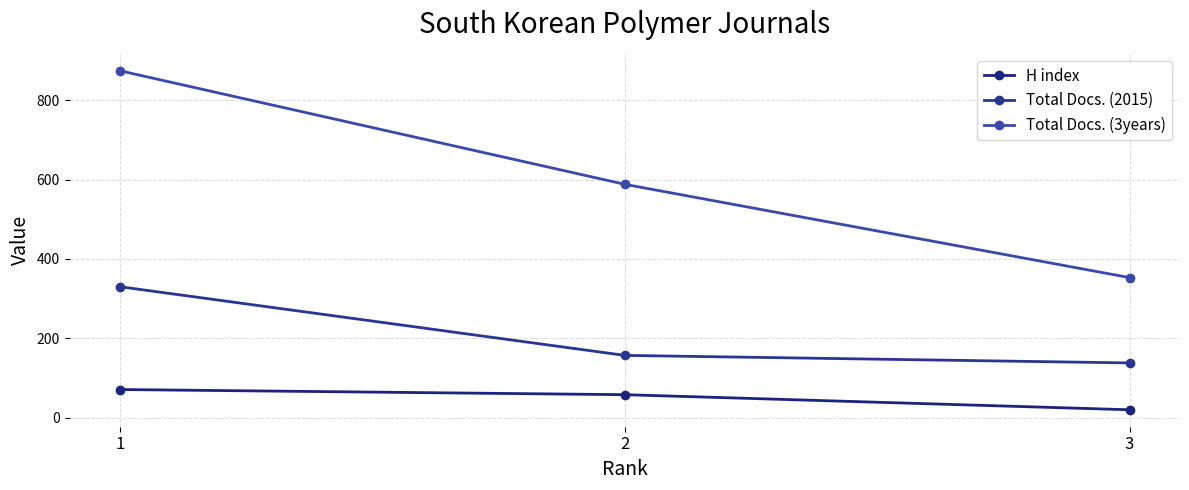

Which category has the lowest value across all series?

3